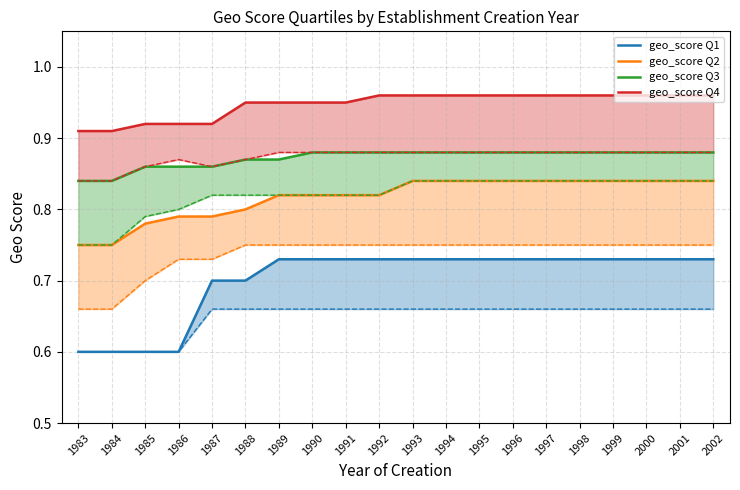

The value of geo_score Q4 at 2000 is 1.0. True or false?

True